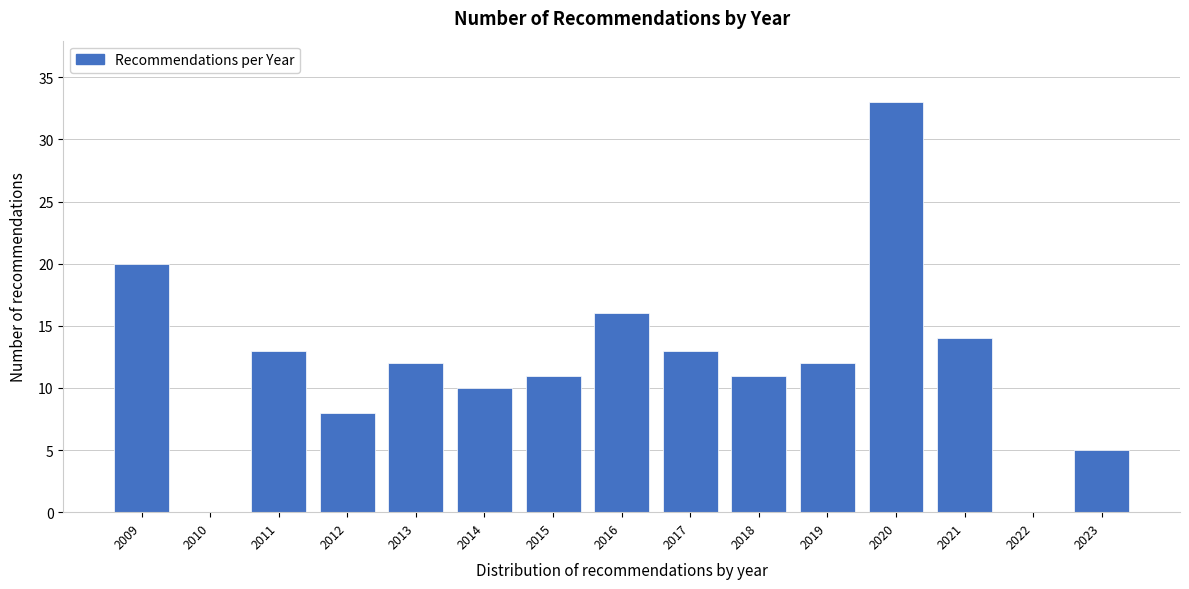

Reading right to left, extract all data points from this chart.

2023=5	2022=0	2021=14	2020=33	2019=12	2018=11	2017=13	2016=16	2015=11	2014=10	2013=12	2012=8	2011=13	2010=0	2009=20